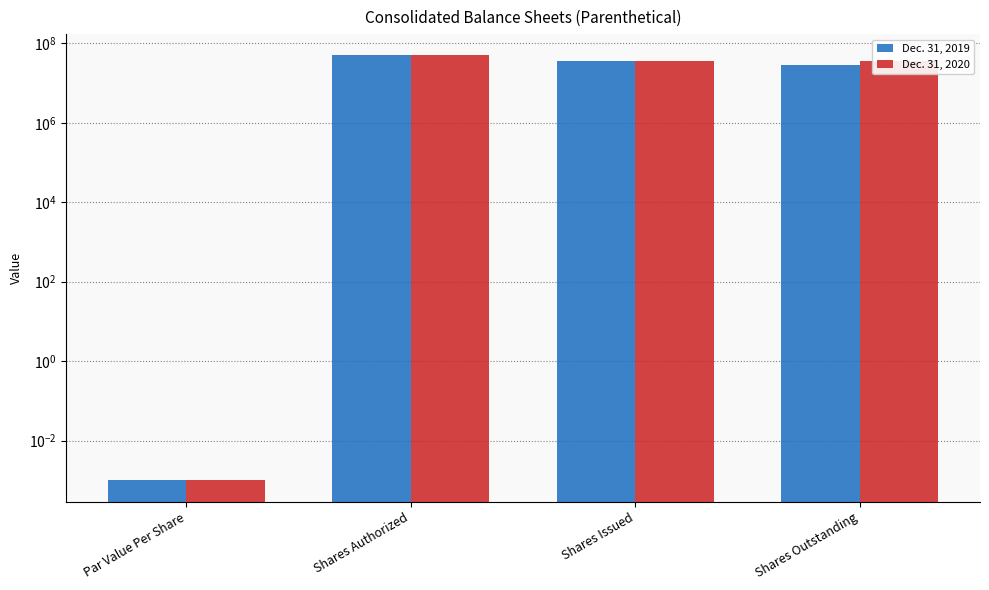

What is the difference between the second highest and minimum values in the Dec. 31, 2020 series?

35894097.0